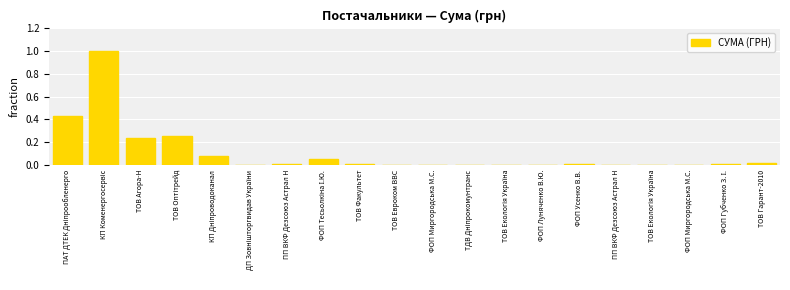

Reading left to right, list all the values displayed in this chart.

0.4	1.0	0.2	0.3	0.1	0.0	0.0	0.1	0.0	0.0	0.0	0.0	0.0	0.0	0.0	0.0	0.0	0.0	0.0	0.0